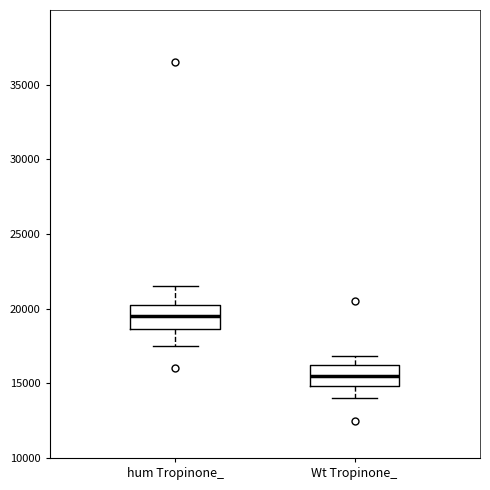

Reading left to right, read every box against the y-axis: the position of its median line, the range the box covers, and the ends of its whiskers. The values are not printed on the chart, so give them approximately, as read against the axis.

hum Tropinone_: median 19500, box 18500 to 20500, whiskers 17500 to 21500
Wt Tropinone_: median 15500, box 15000 to 16000, whiskers 14000 to 17000